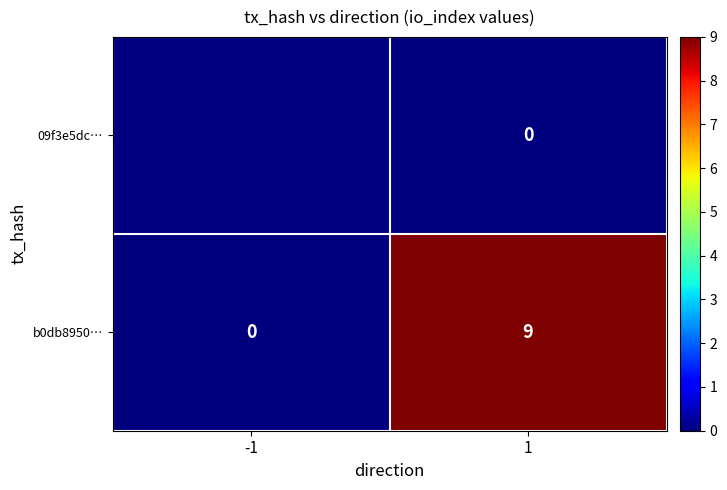

What is the highest value of the b0db8950… series?

9